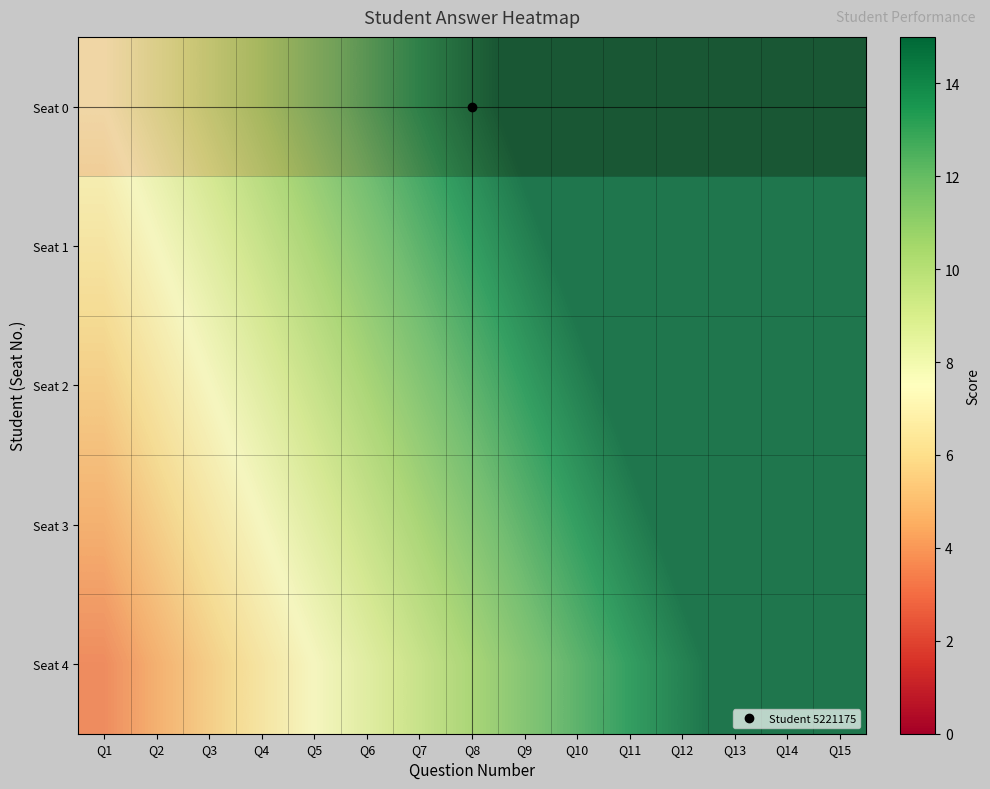

At which label is Seat 0 closest to 14?

Q7